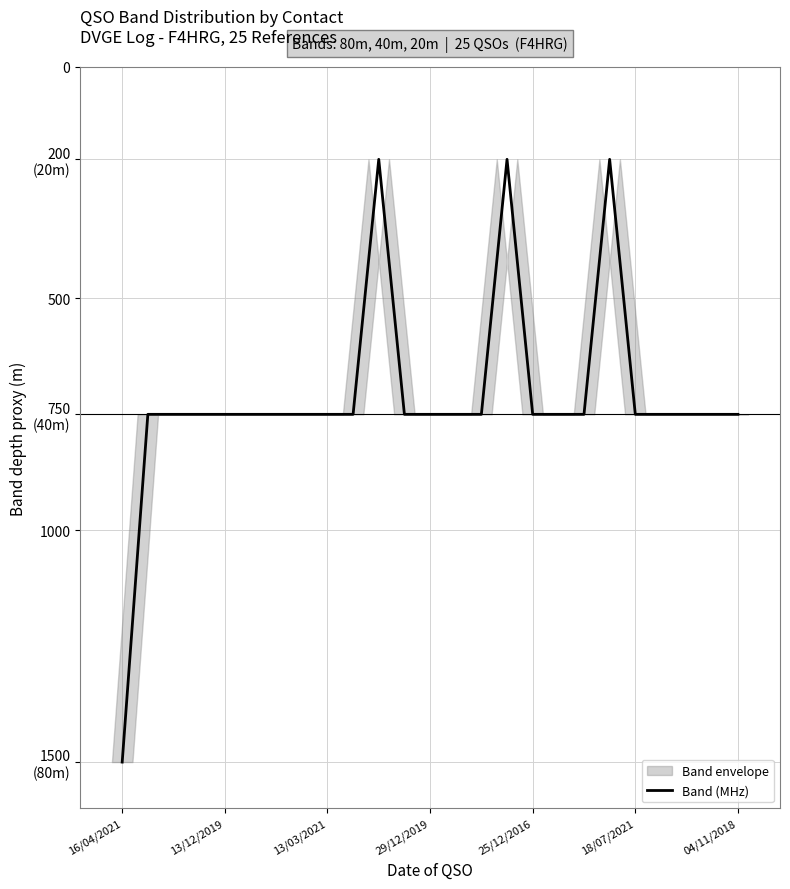

Is it true that the value at 22 is 750?

True